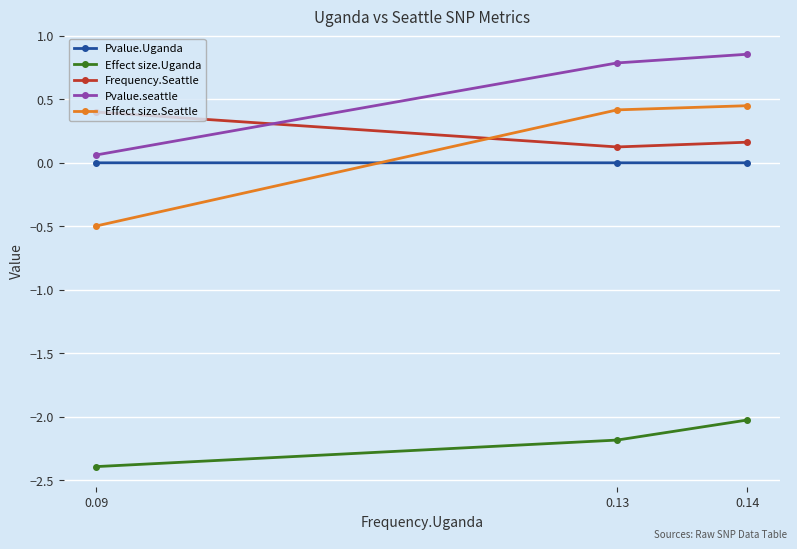

Is the value of Pvalue.Uganda at 0.14 greater than the value of Effect size.Seattle at 0.09?

Yes